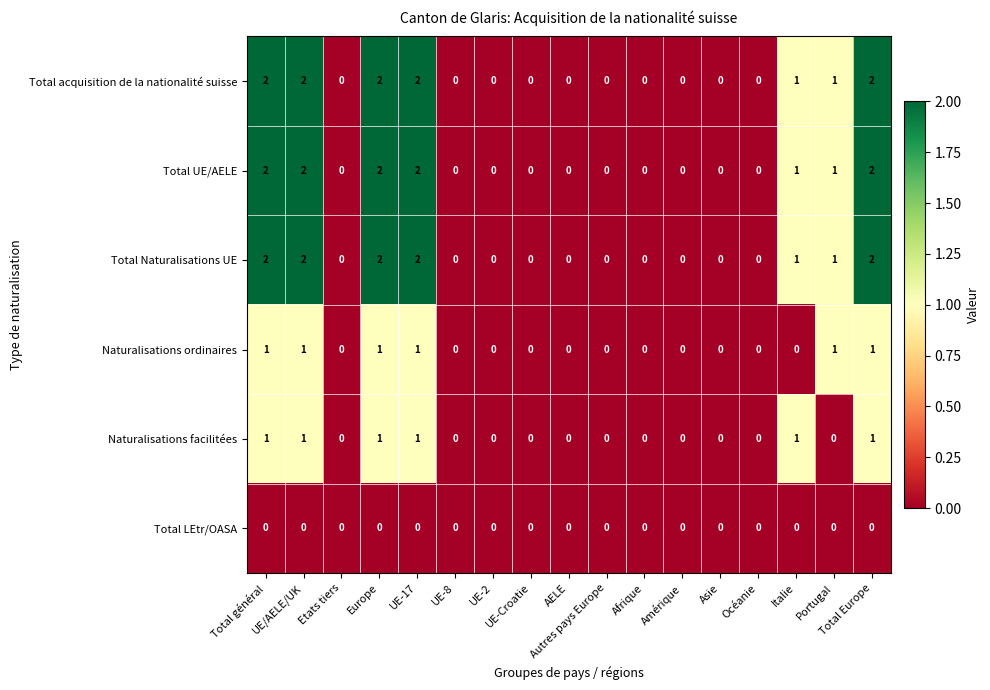

Count the Naturalisations facilitées values in the range 0 to 1.

17